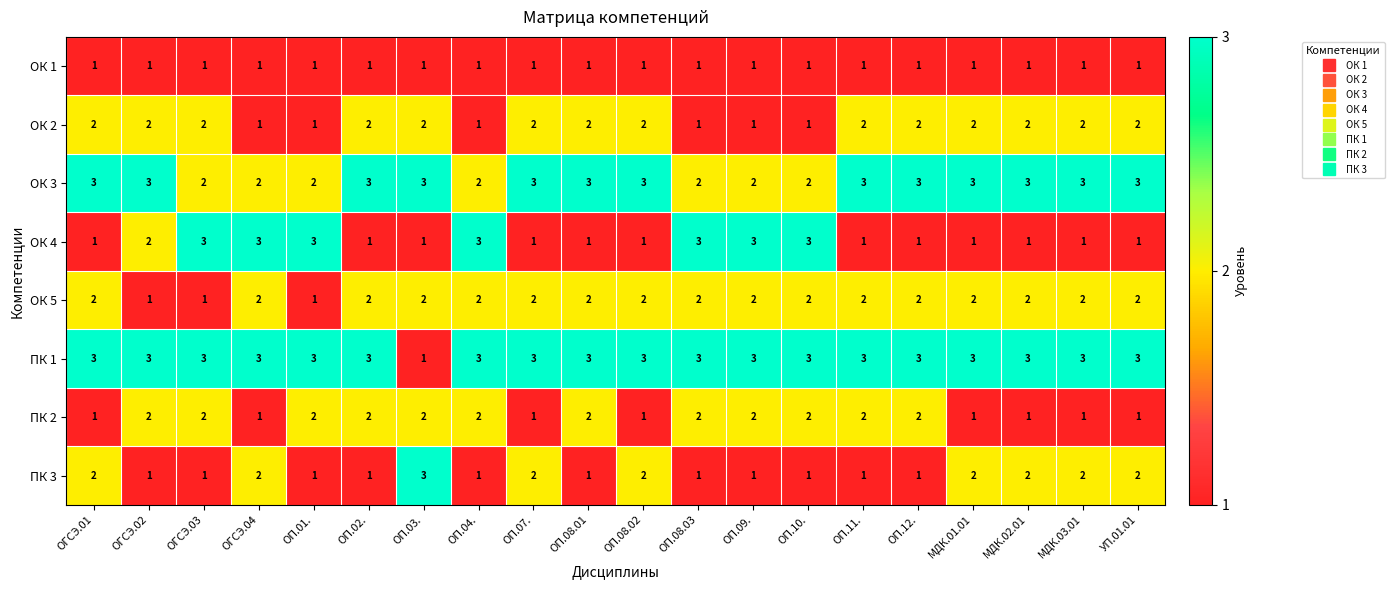

Which series has the largest total across all categories?

ПК 1